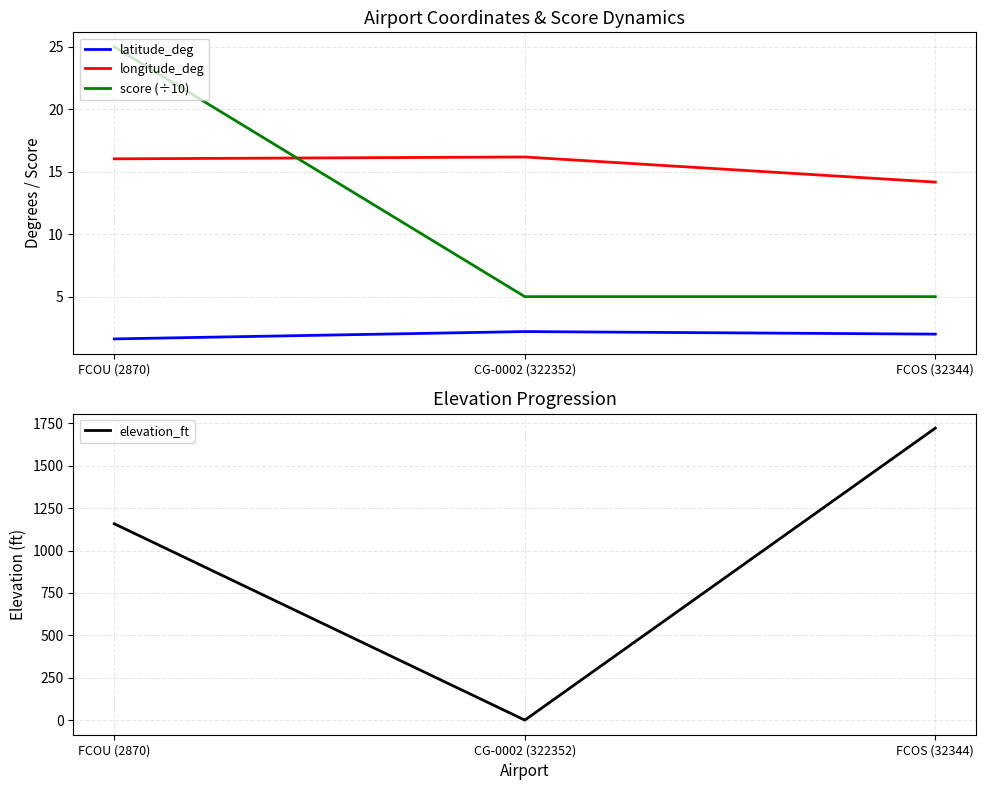

The longitude_deg series shows 14.2 at FCOS (32344). True or false?

True